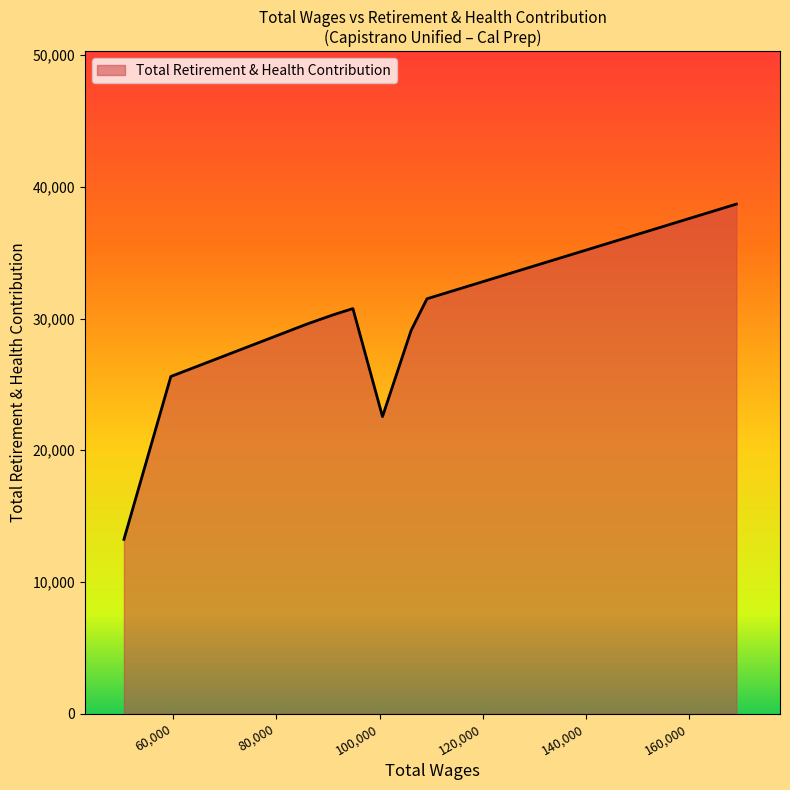

What is the difference between the maximum and minimum values?

25458